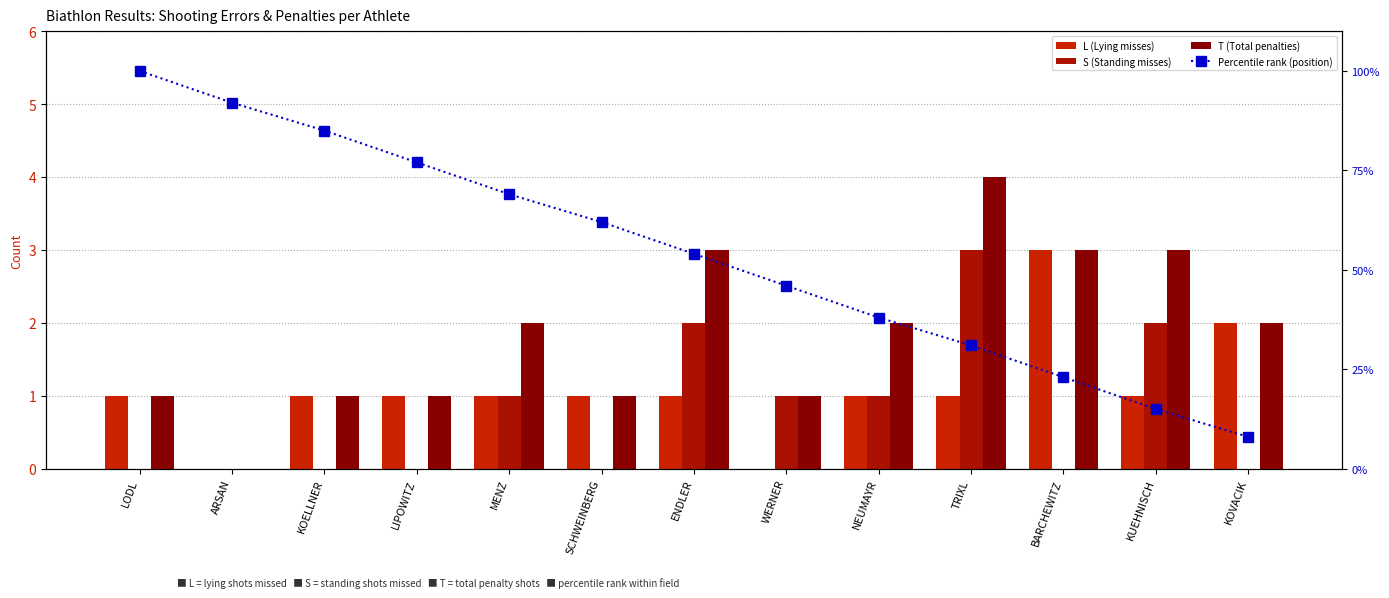

What is the value of the T (Total penalties) bar at the 3rd from the left?

1